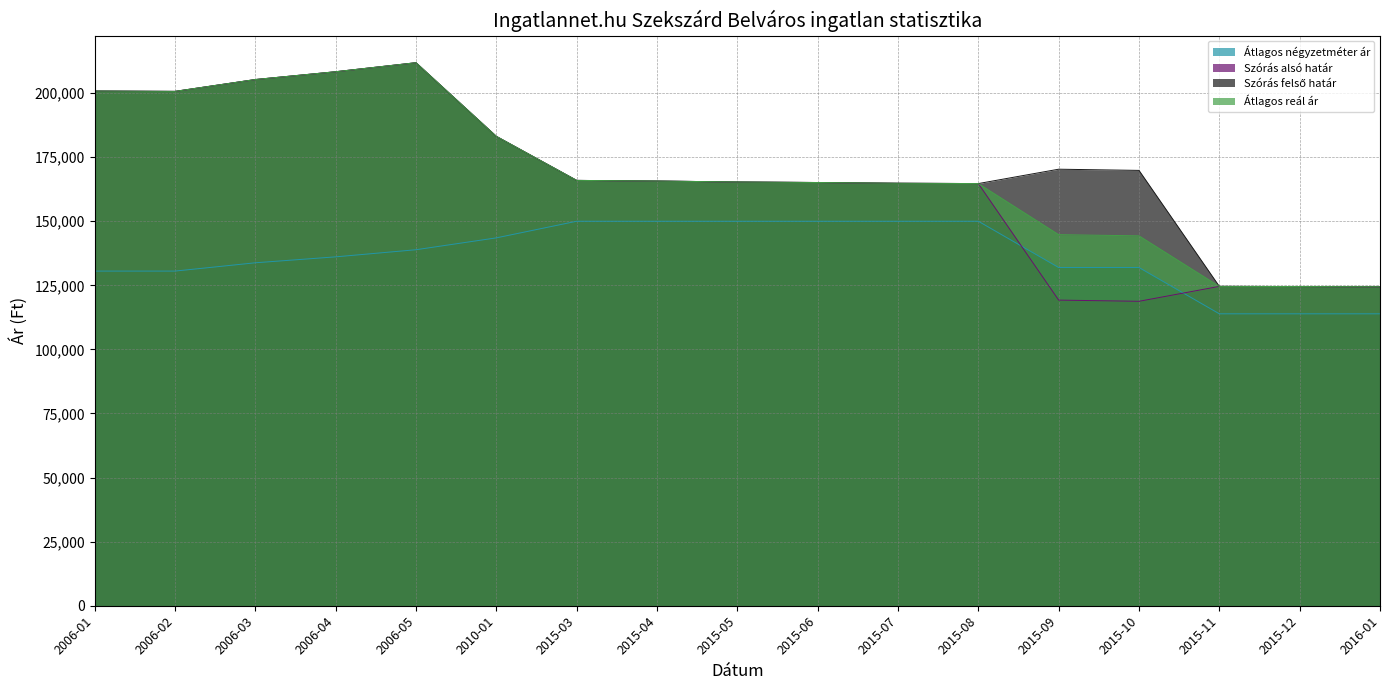

How many categories are shown in the chart?

17